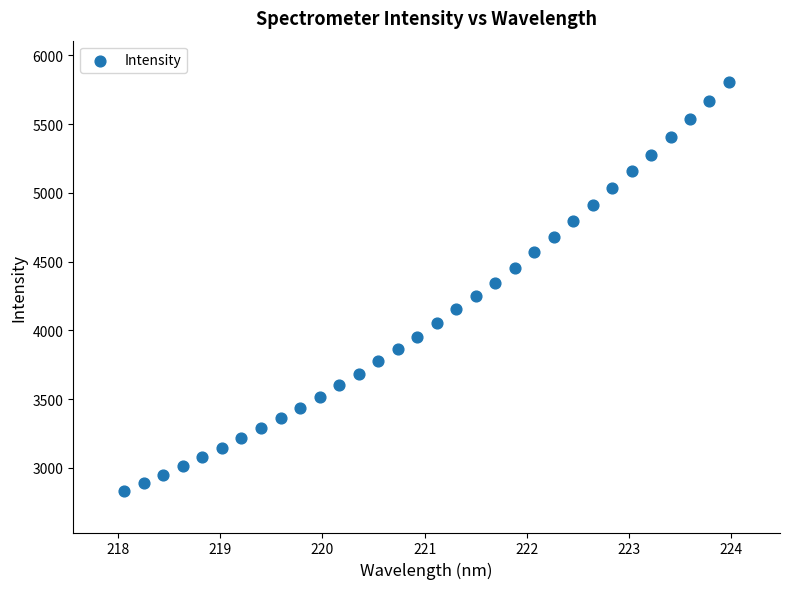

What is the range of Y values (max minus min)?

2976.4